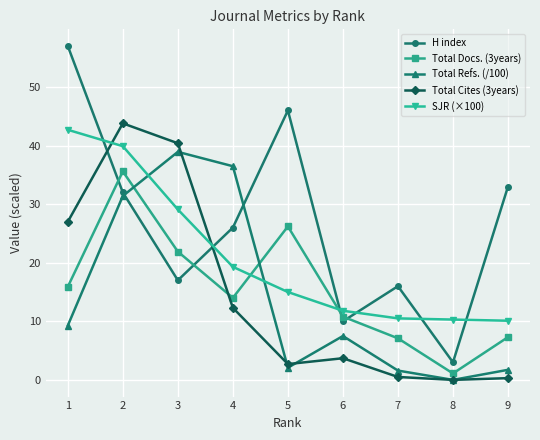

Which series has the largest range (max minus min)?

H index